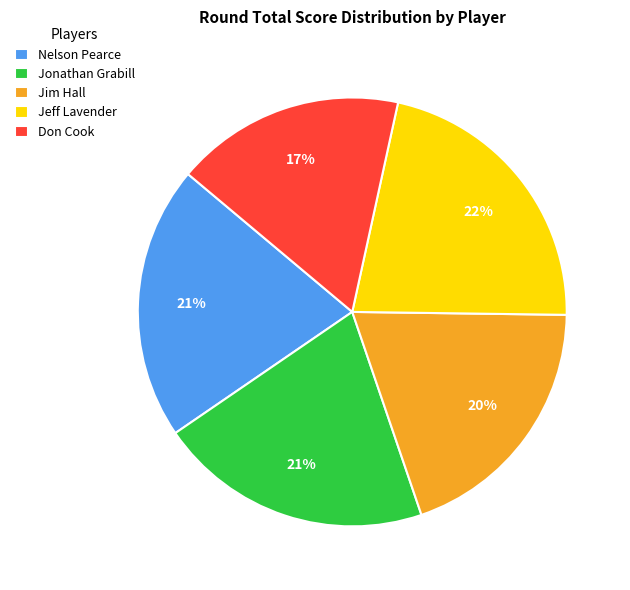

Which slice is the smallest?

Don Cook